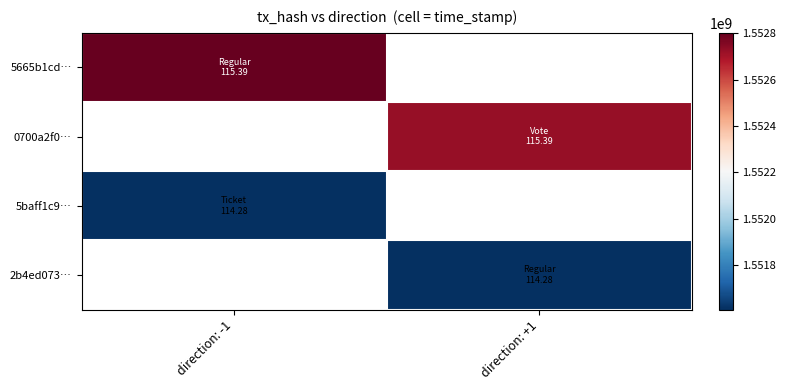

What is the approximate value of 5665b1cd… at direction: -1?

1552802092.0